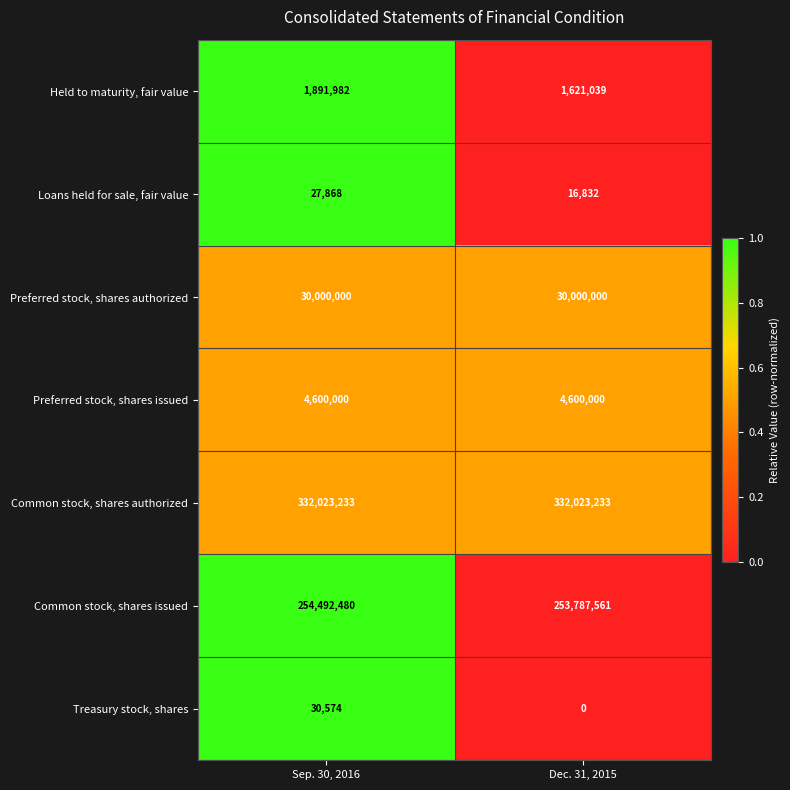

Which series has the largest total across all categories?

Common stock, shares authorized